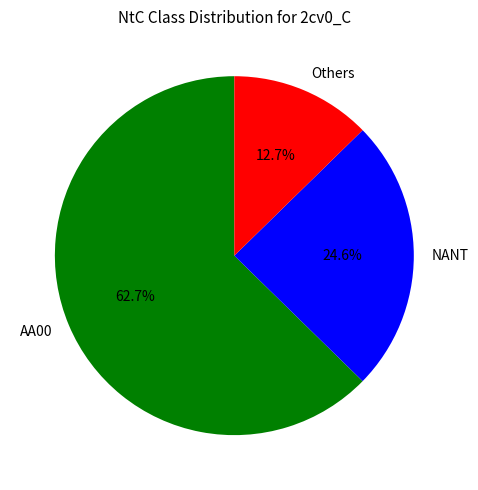

What is the largest slice in the pie chart?

AA00